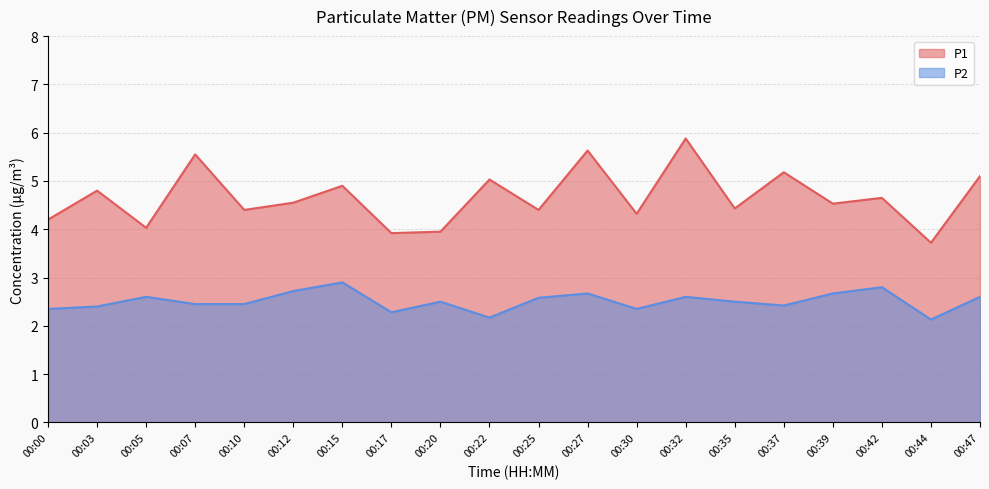

At which category is the sum across all series the highest?

00:32